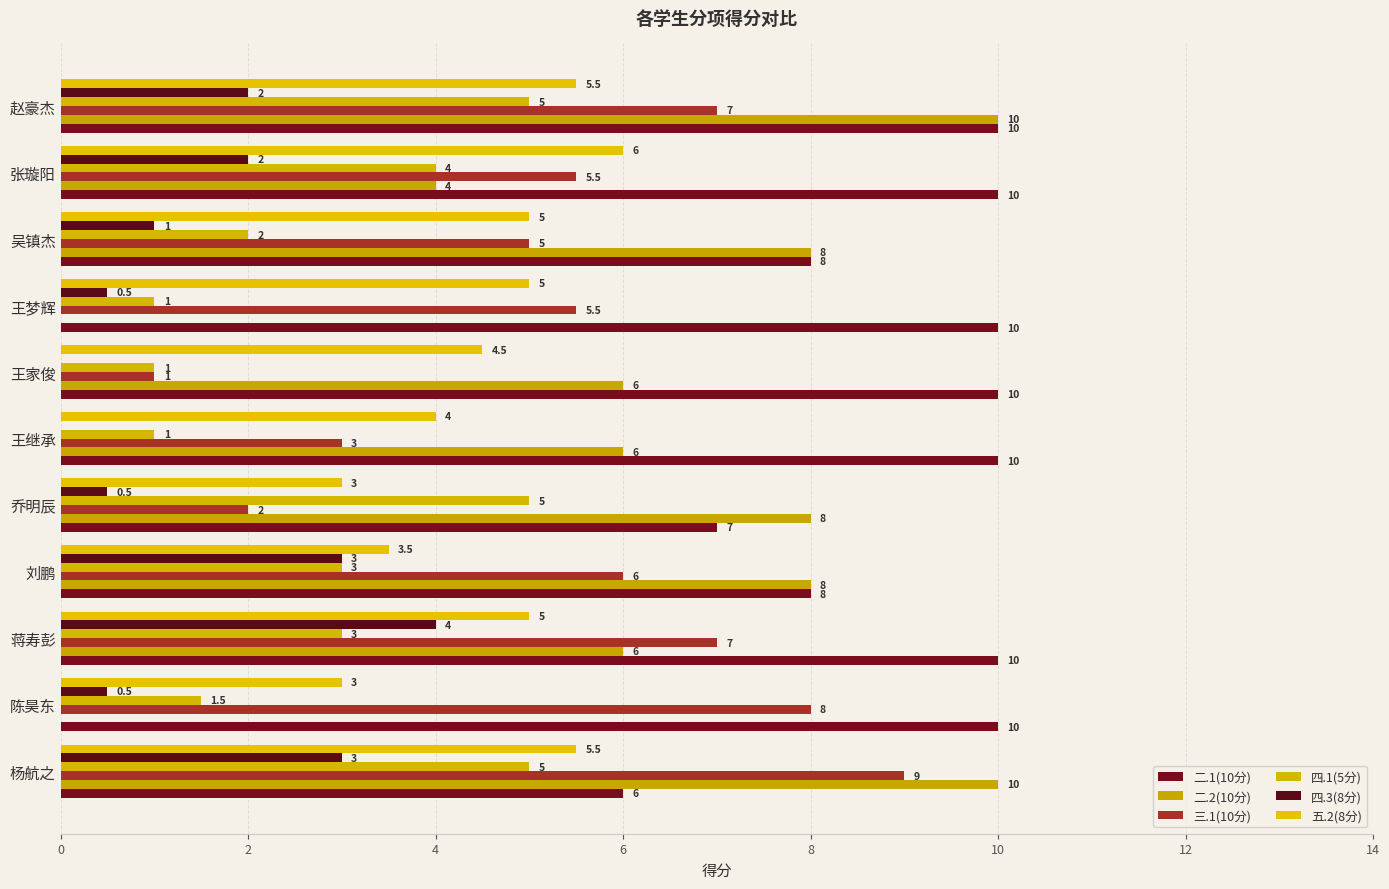

How many data points does each series have?

11